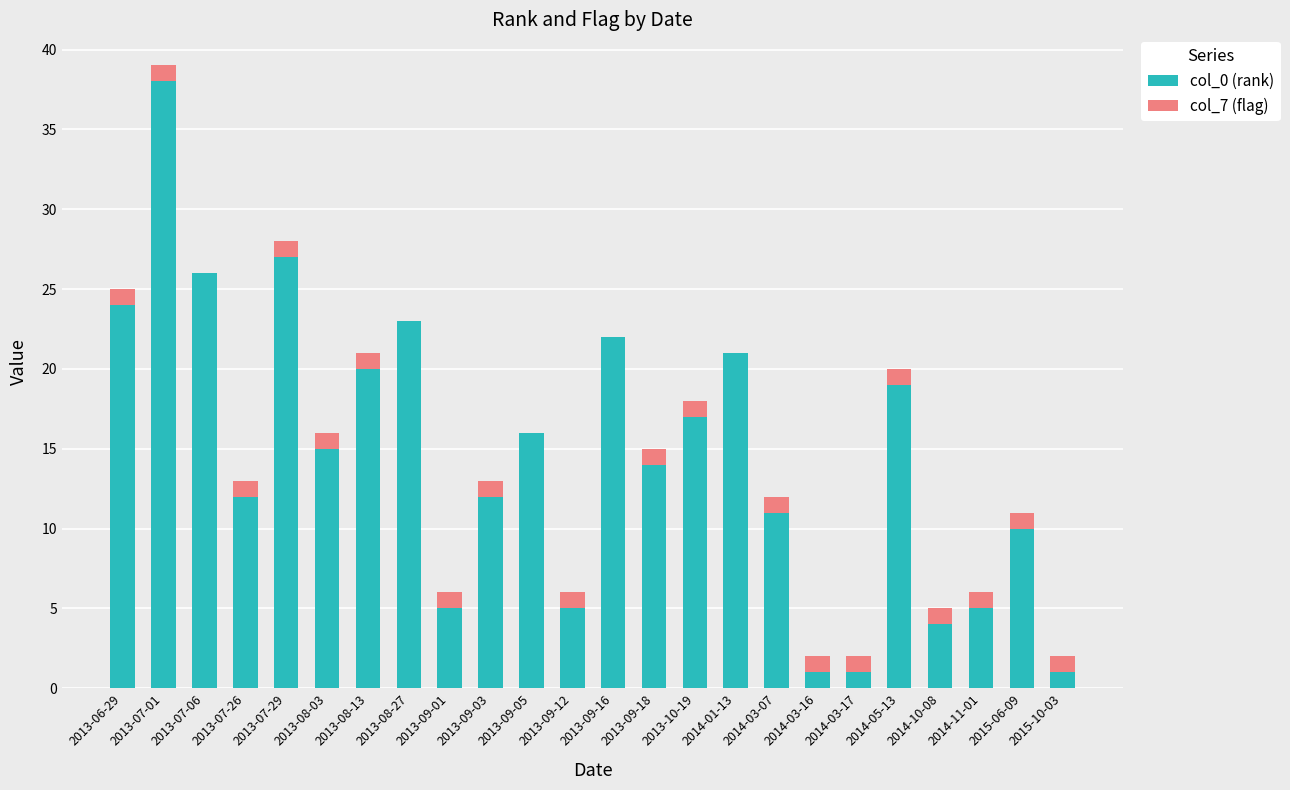

Does the chart contain stacked bars?

Yes